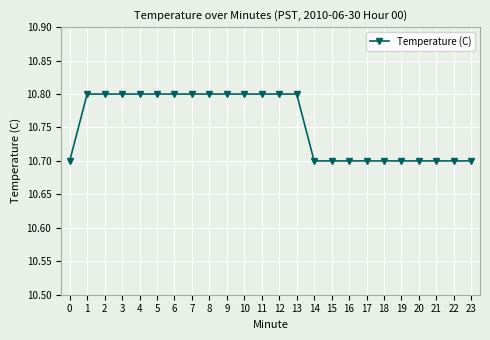

What is the change in value from 11 to 18?

-0.1